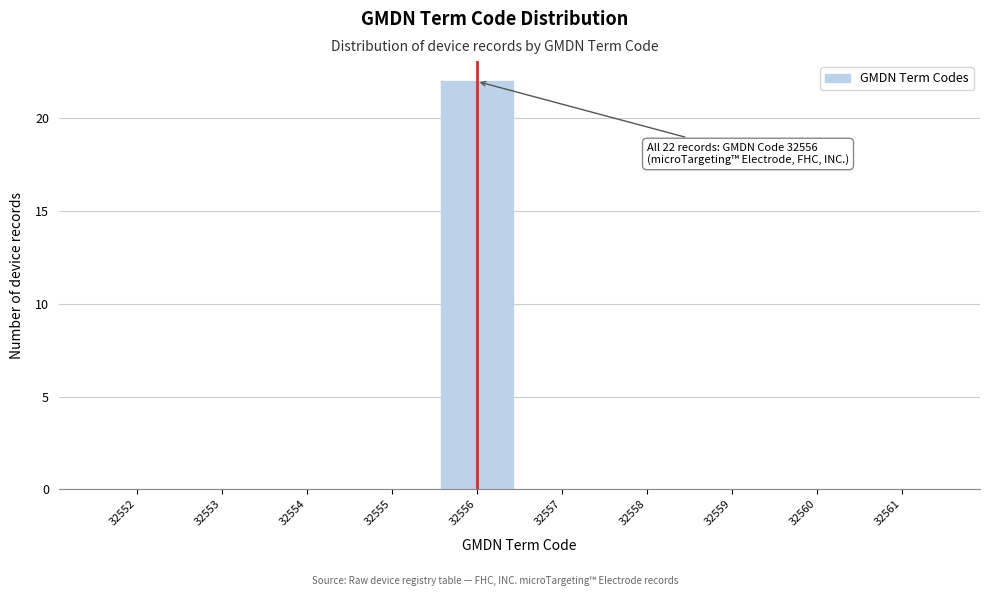

Which range on the x-axis has the tallest bar?

32555.5 to 32556.5